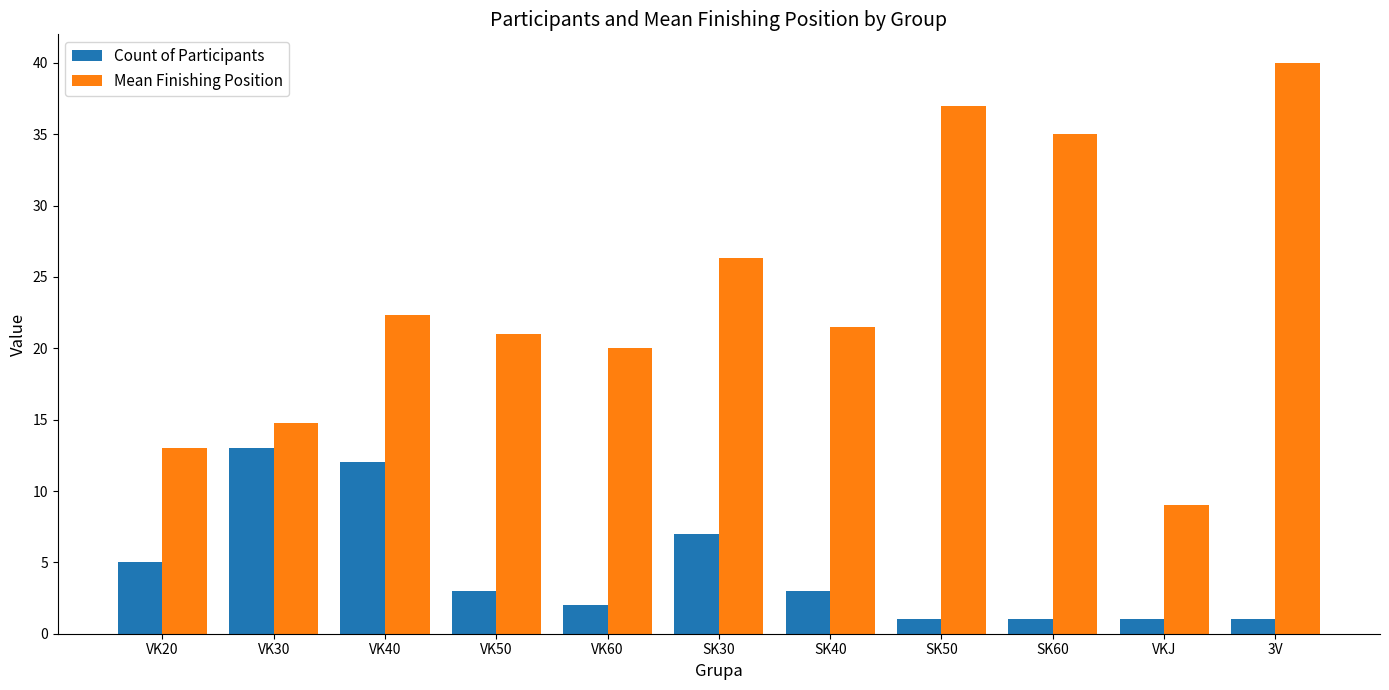

Between VK20 and 3V, which series saw the biggest shift?

Mean Finishing Position